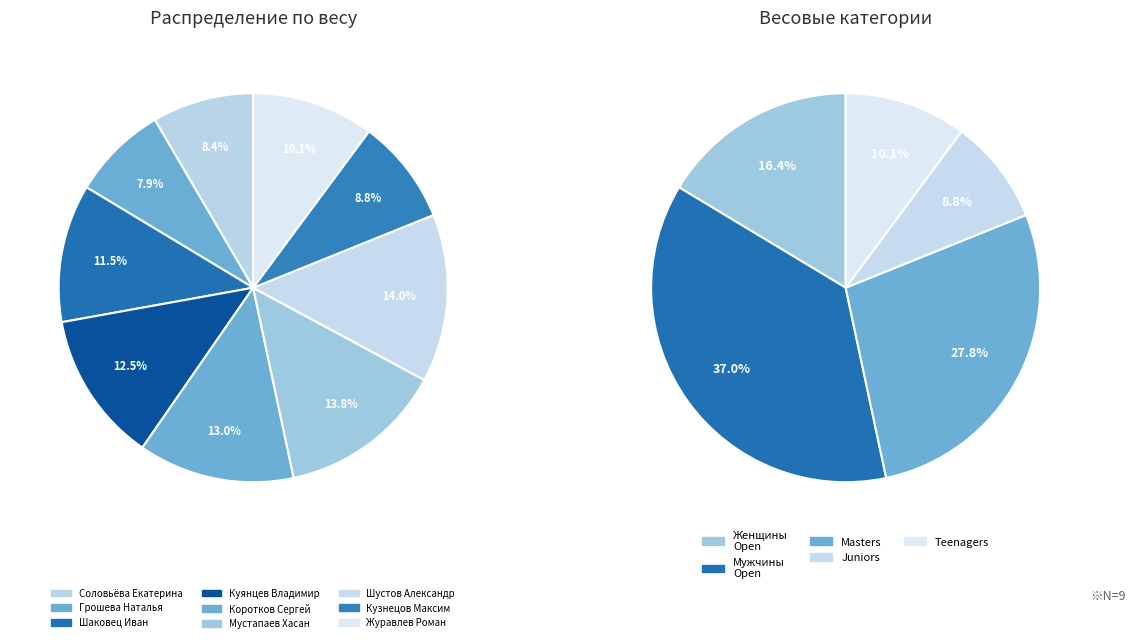

Approximately how many times larger is the value at Коротков Сергей compared to Мустапаев Хасан?

0.9